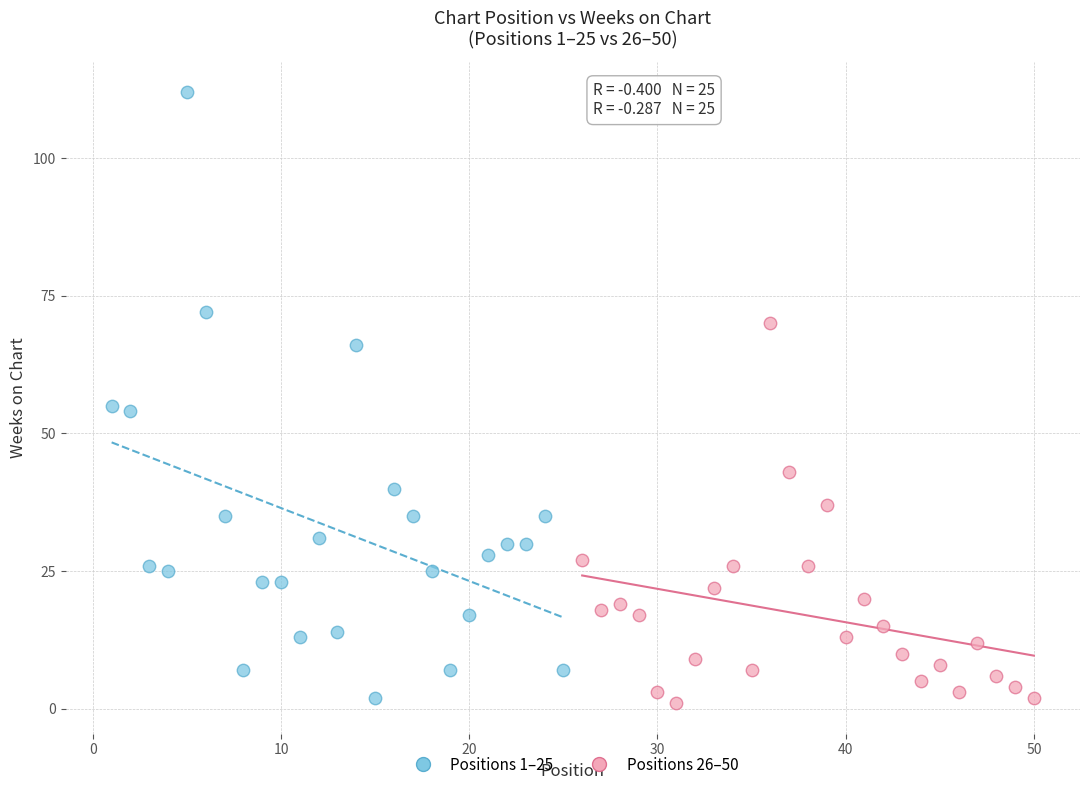

What are all the series names shown in the legend?

Positions 1–25, Positions 26–50